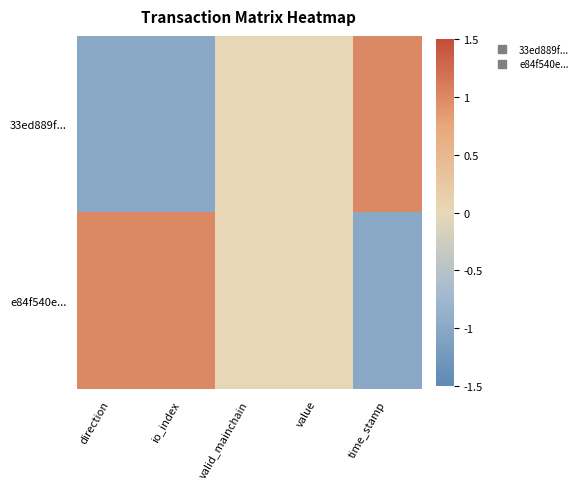

List the series in order of their overall mean, highest first.

e84f540e..., 33ed889f...